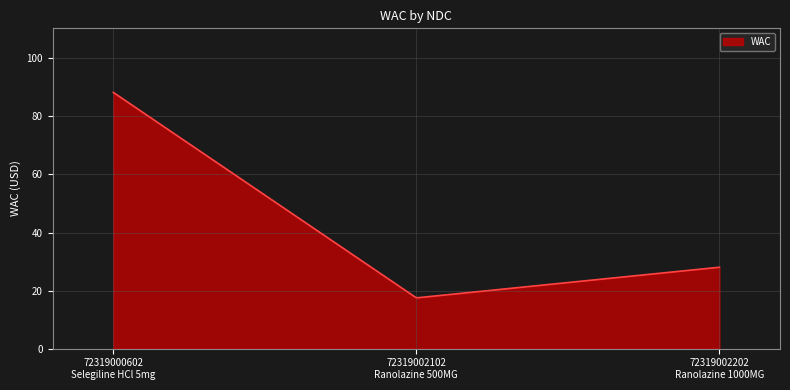

What is the maximum value shown in the chart?

88.3